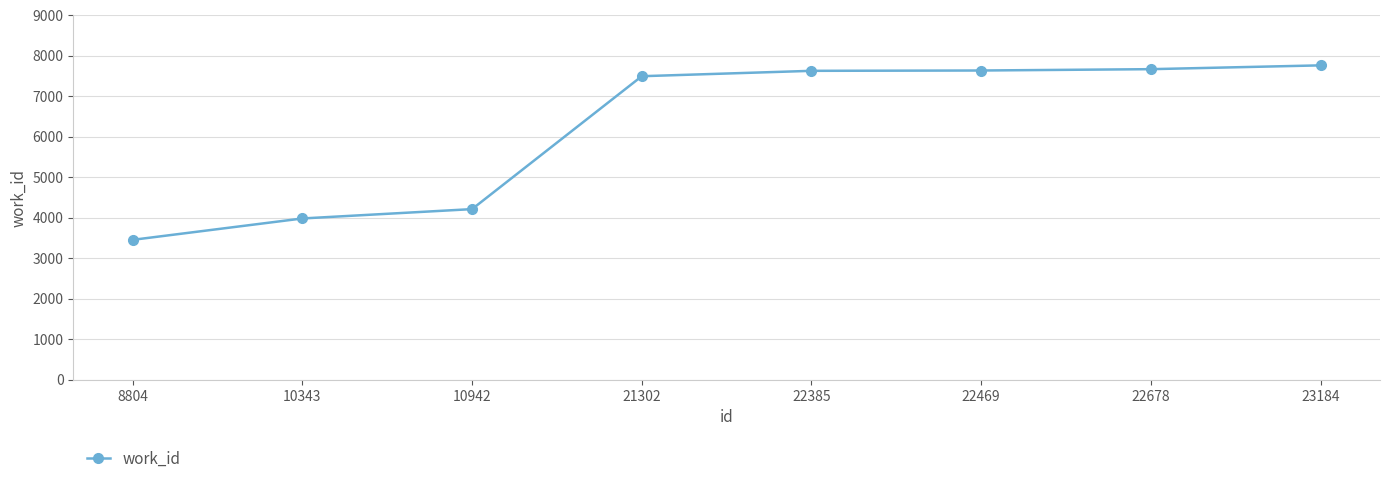

What is the approximate value at 8804?

3453